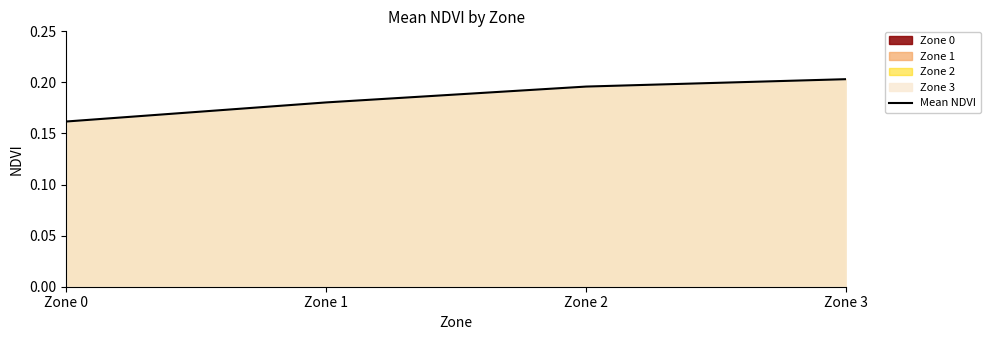

Reading left to right, list all the values displayed in this chart.

Zone 0=0.2	Zone 1=0.2	Zone 2=0.2	Zone 3=0.2